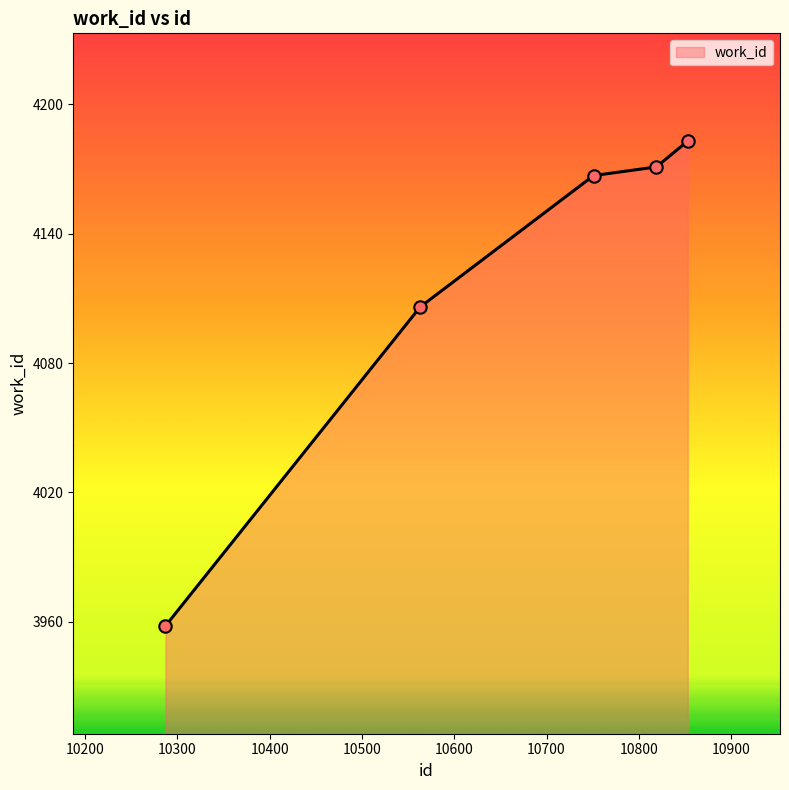

What is the maximum value shown in the chart?

4183